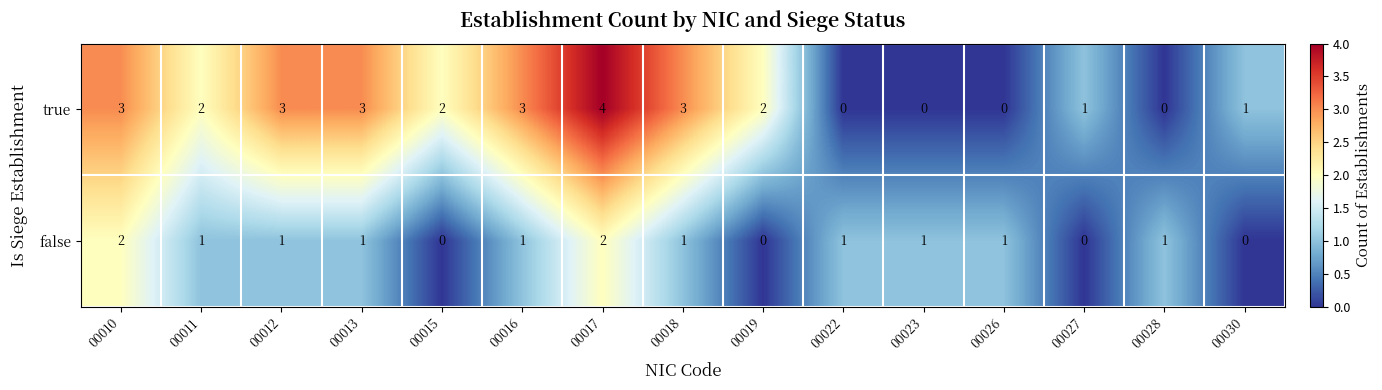

What value does the true series have at 00017?

4